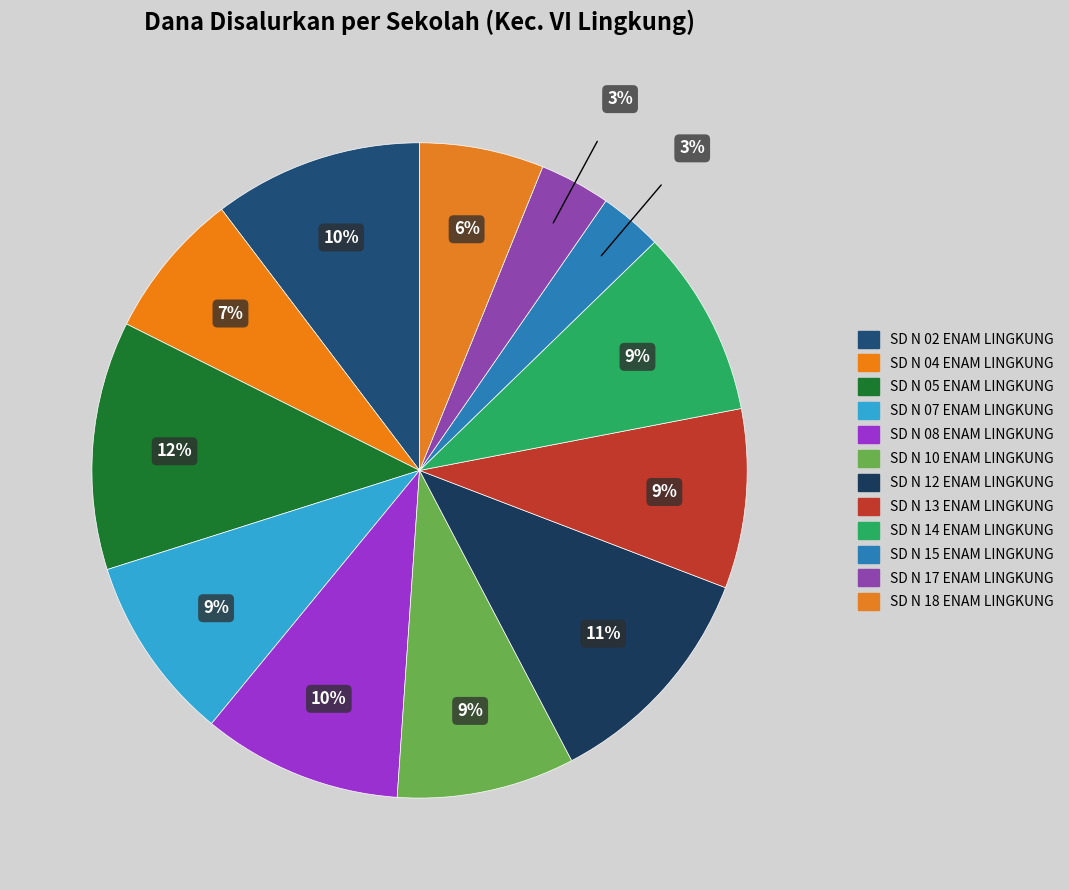

Does any single category account for the majority?

No